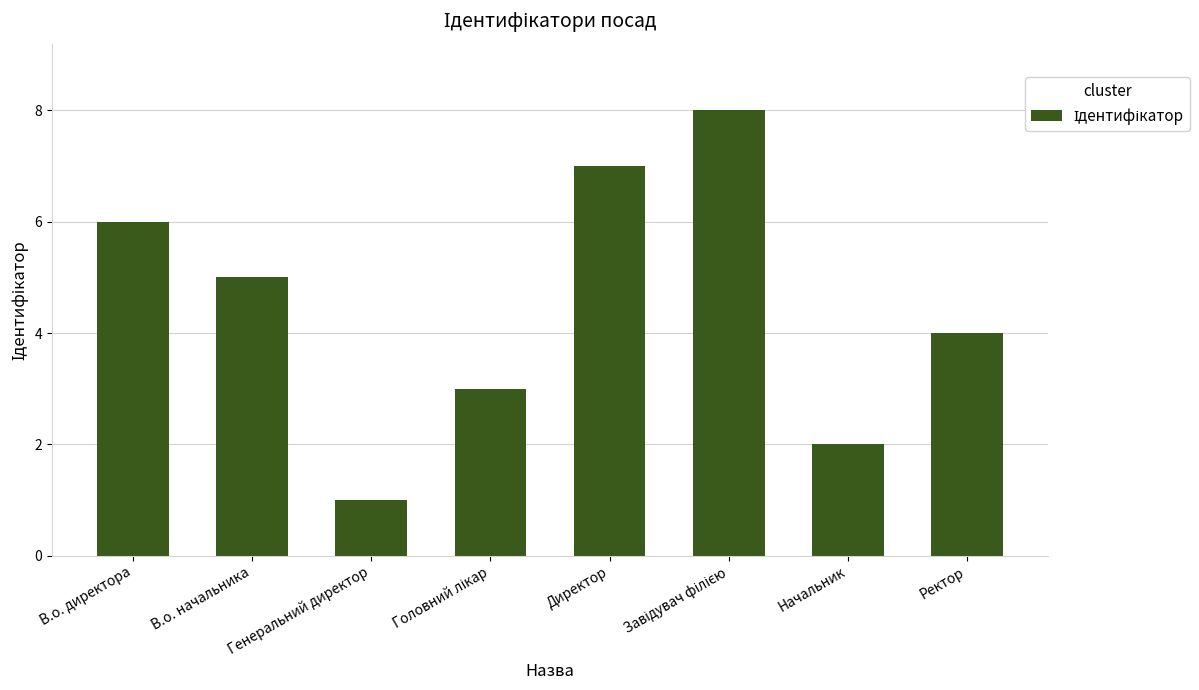

What position from the right is Генеральний директор?

6